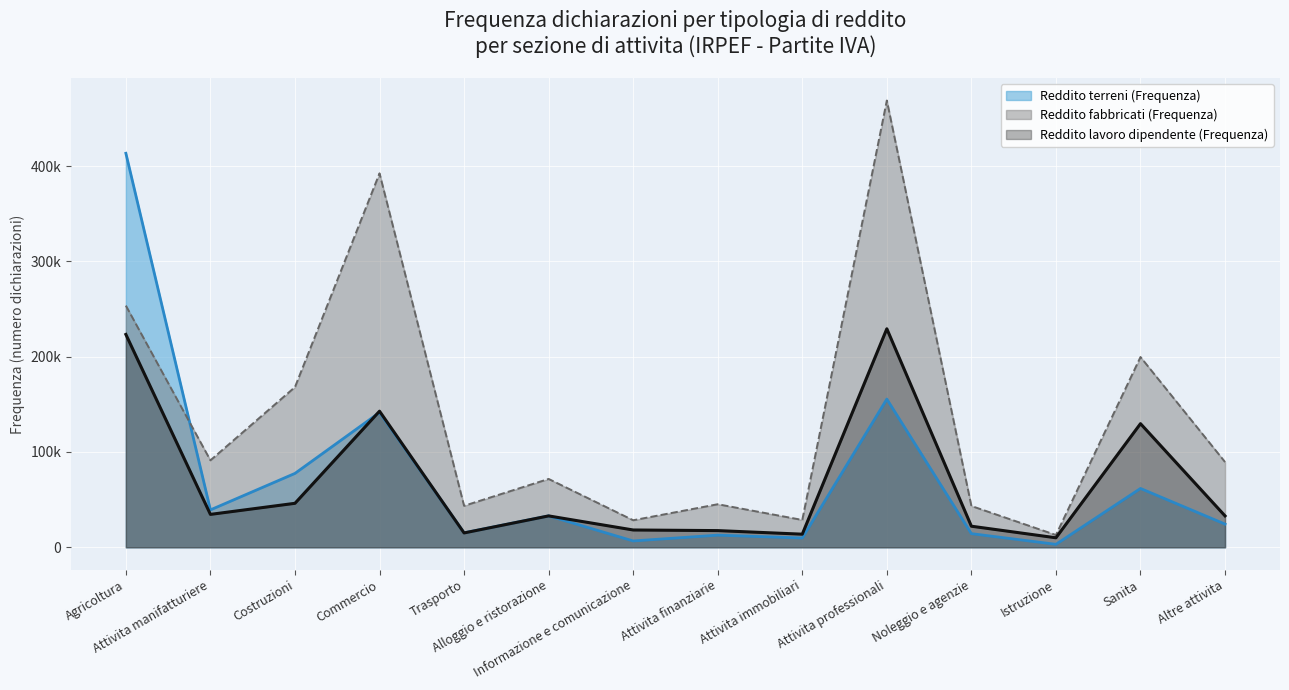

How many lines are shown in the chart?

3